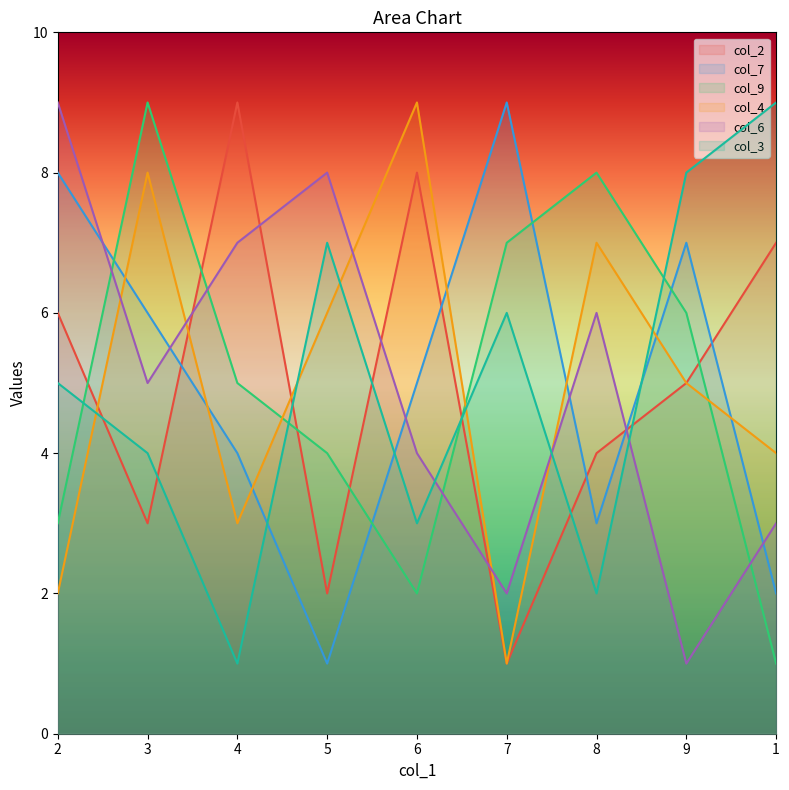

Which series changed the most between 2 and 8?

col_7